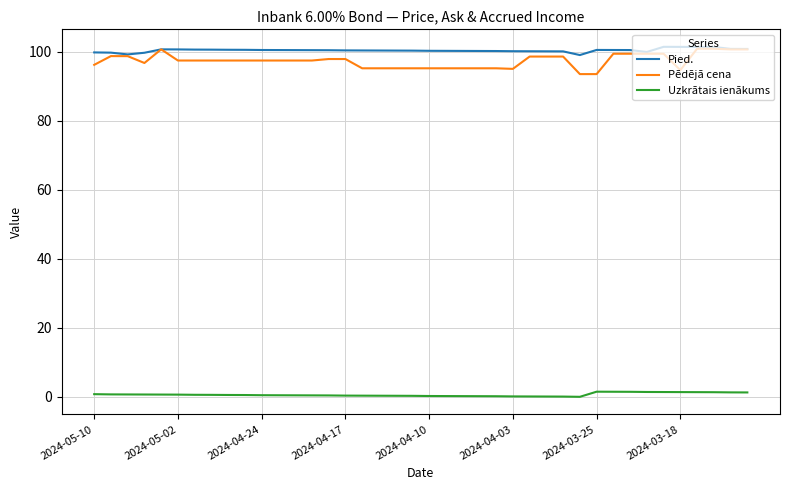

True or false: Pēdējā cena and Uzkrātais ienākums cross at least once.

False